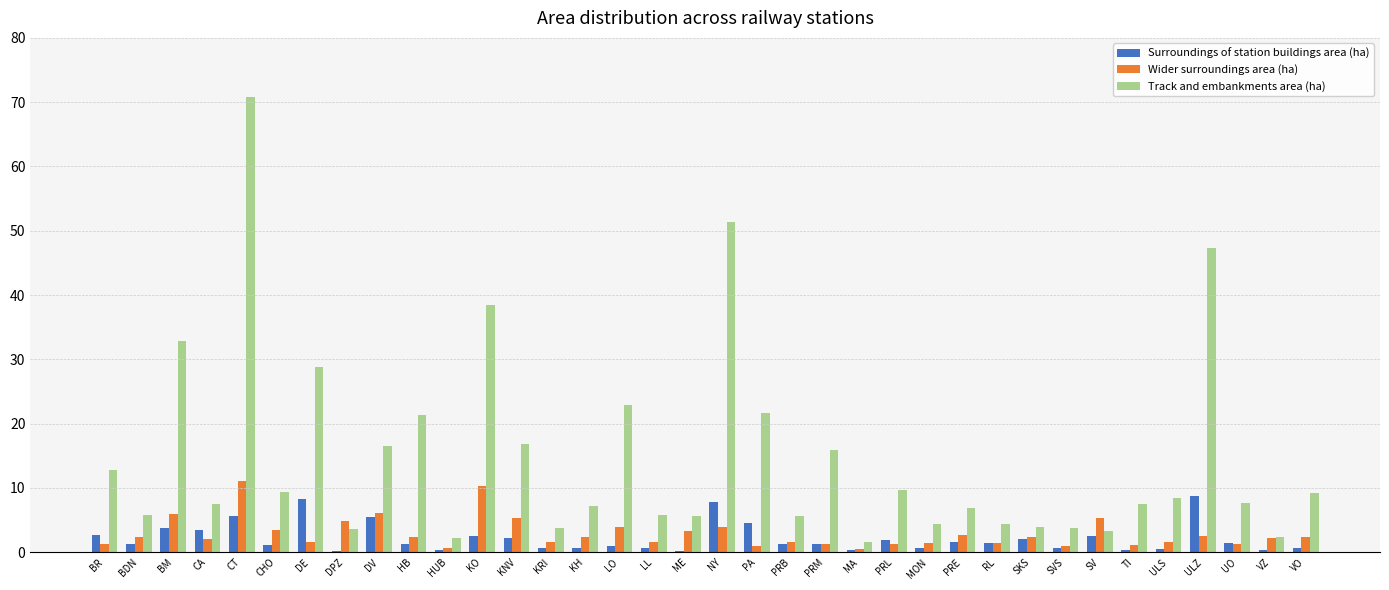

What is the value of the Surroundings of station buildings area (ha) bar at the 32nd from the left?

0.5